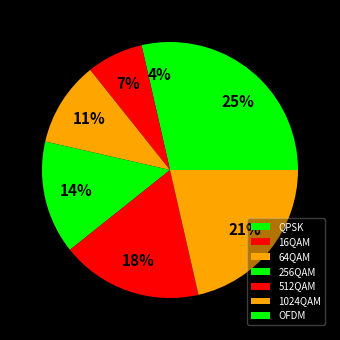

Which category has the biggest portion of the pie?

OFDM